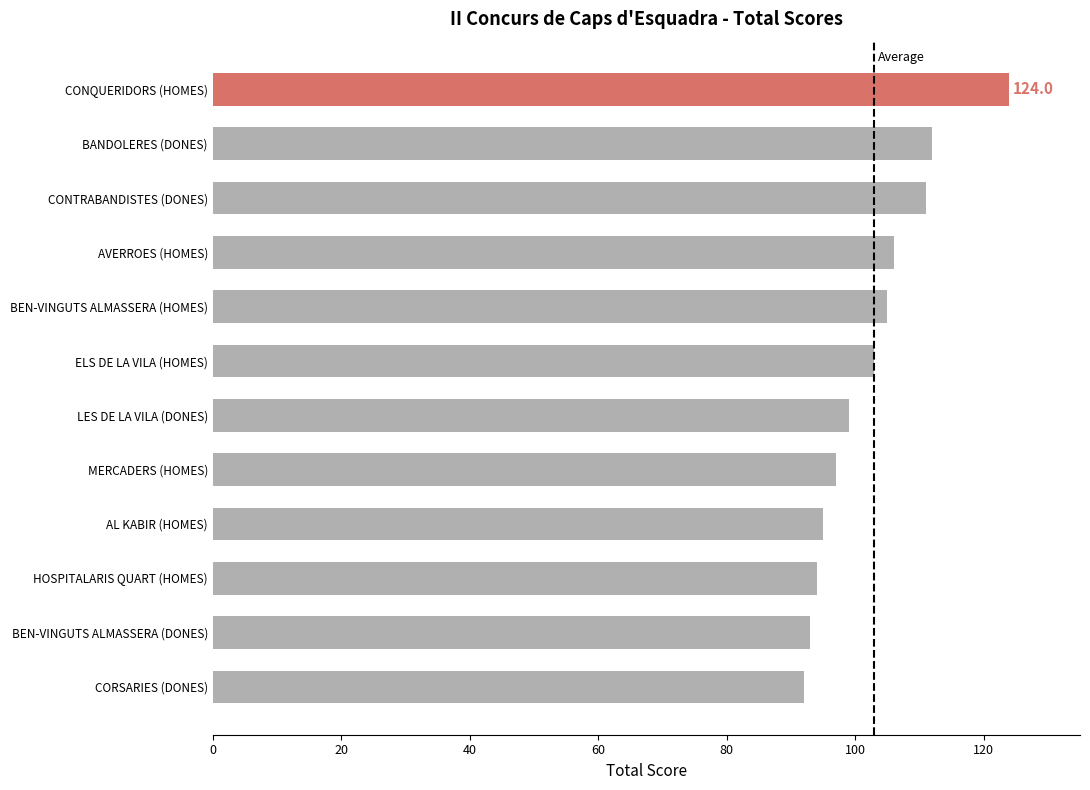

The value at CONQUERIDORS (HOMES) is 217. True or false?

False